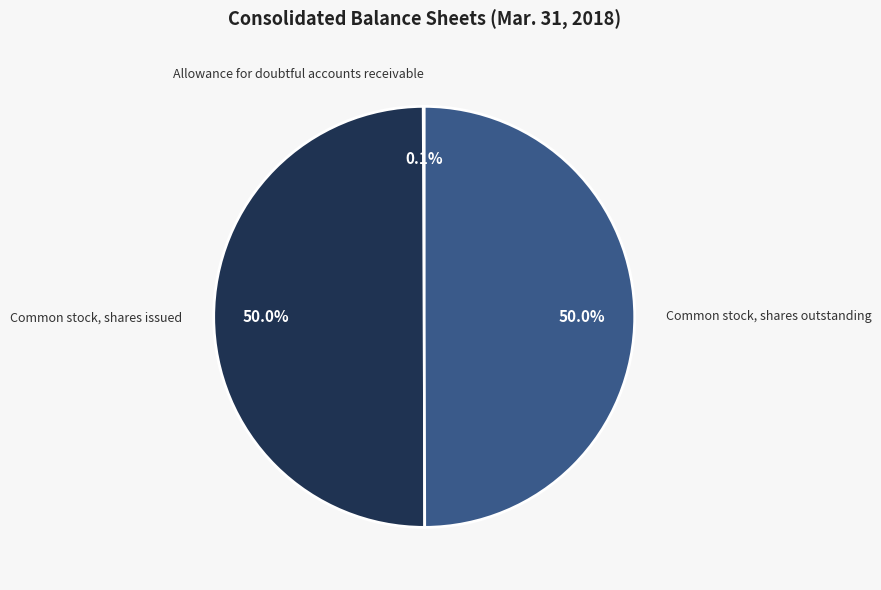

What portion of the pie excludes Common stock, shares outstanding?

50.0%